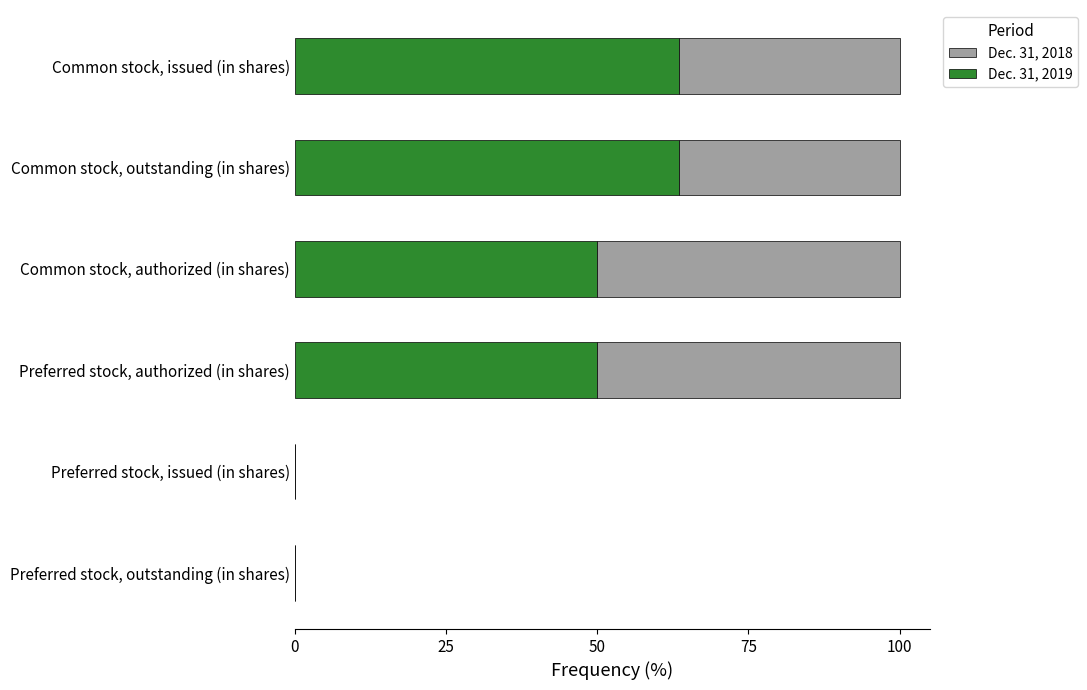

The Dec. 31, 2019 series shows 50.0 at Common stock, authorized (in shares). True or false?

True